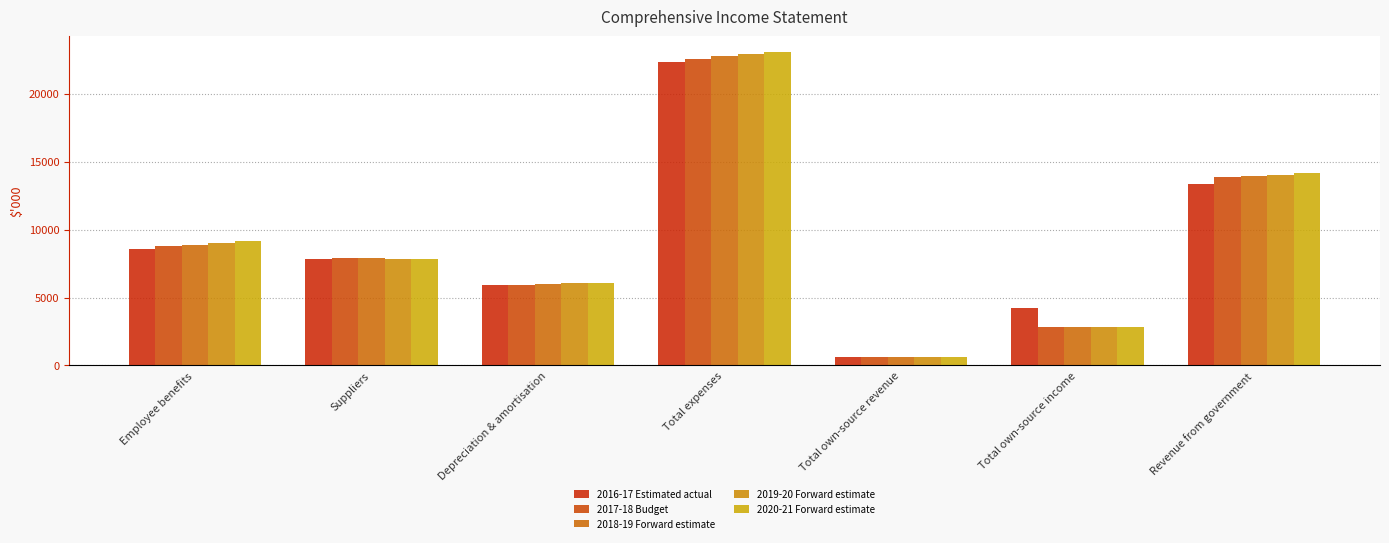

What is the sum of the 2016-17 Estimated actual values at Total own-source income and Depreciation & amortisation?

10108